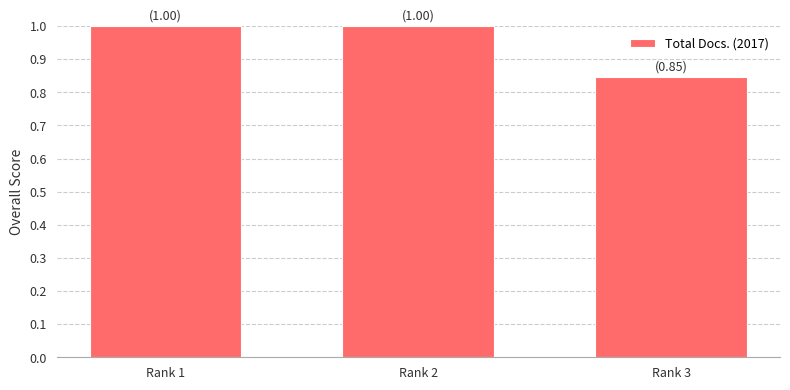

The value at Rank 1 is 1.0. True or false?

True